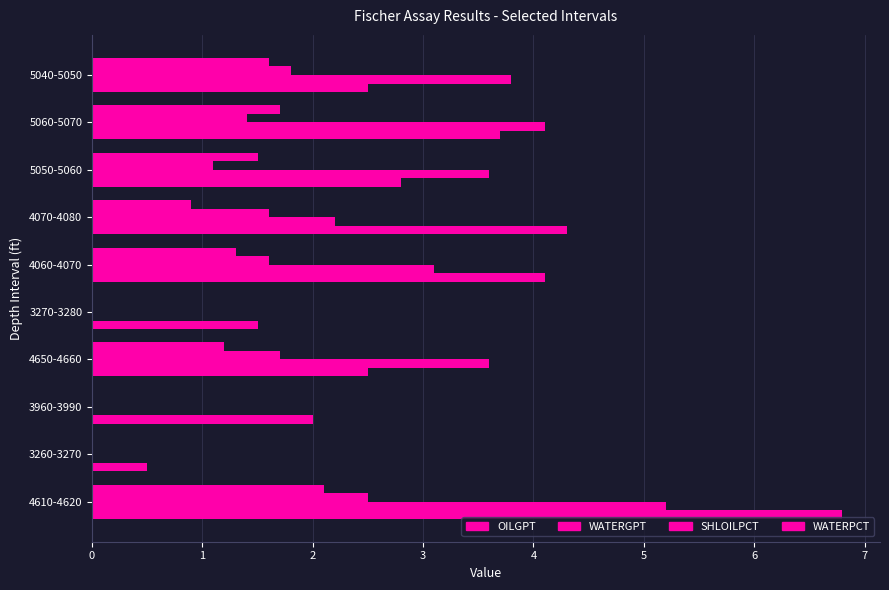

What is the value of the OILGPT bar at the 8th from the left?

2.8